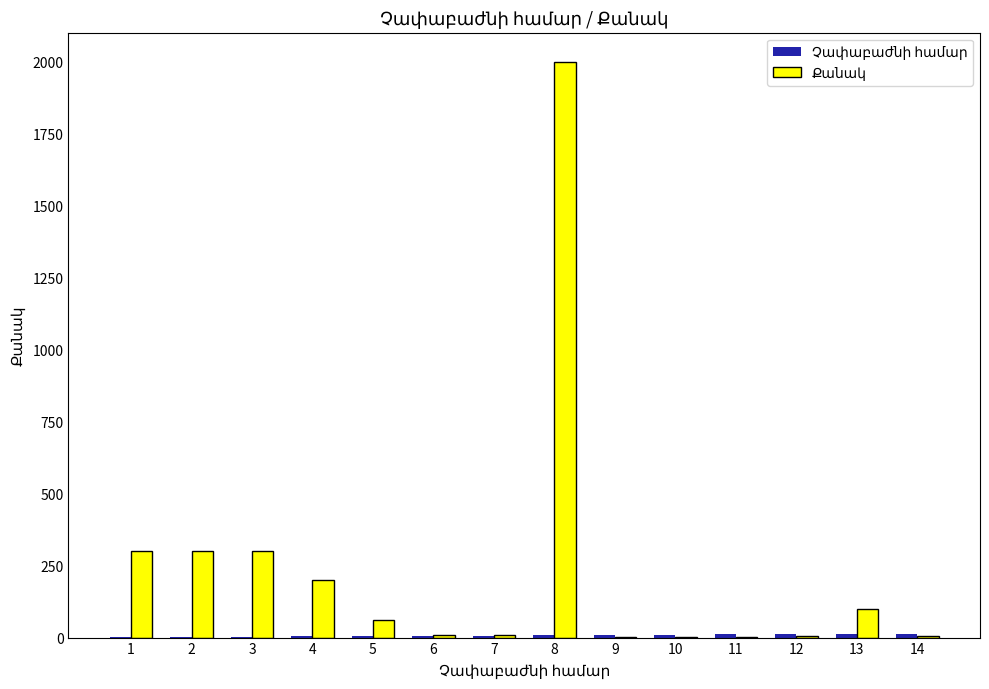

At which category is the sum across all series the highest?

8